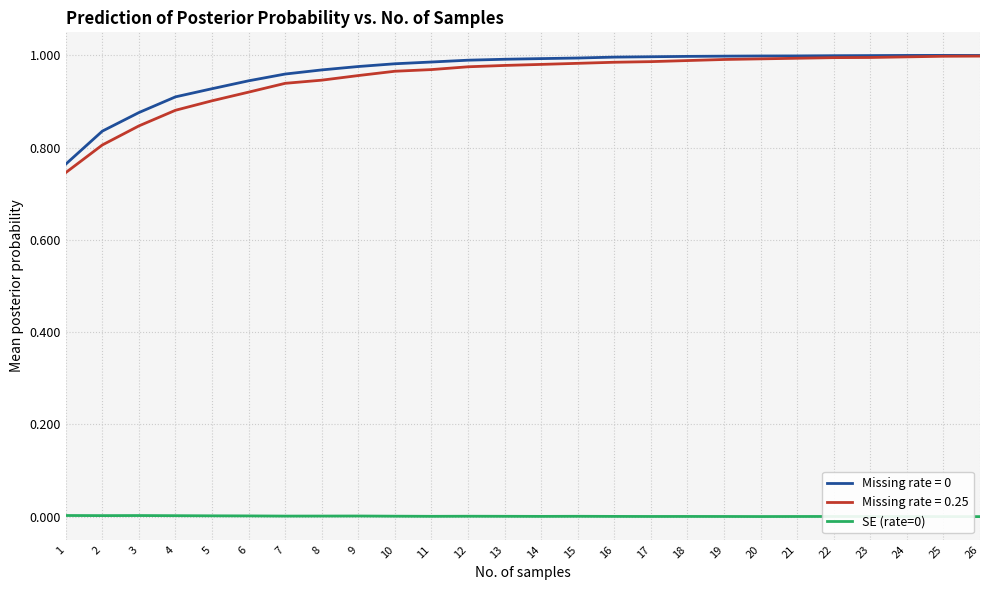

Which series has the largest range (max minus min)?

Missing rate = 0.25